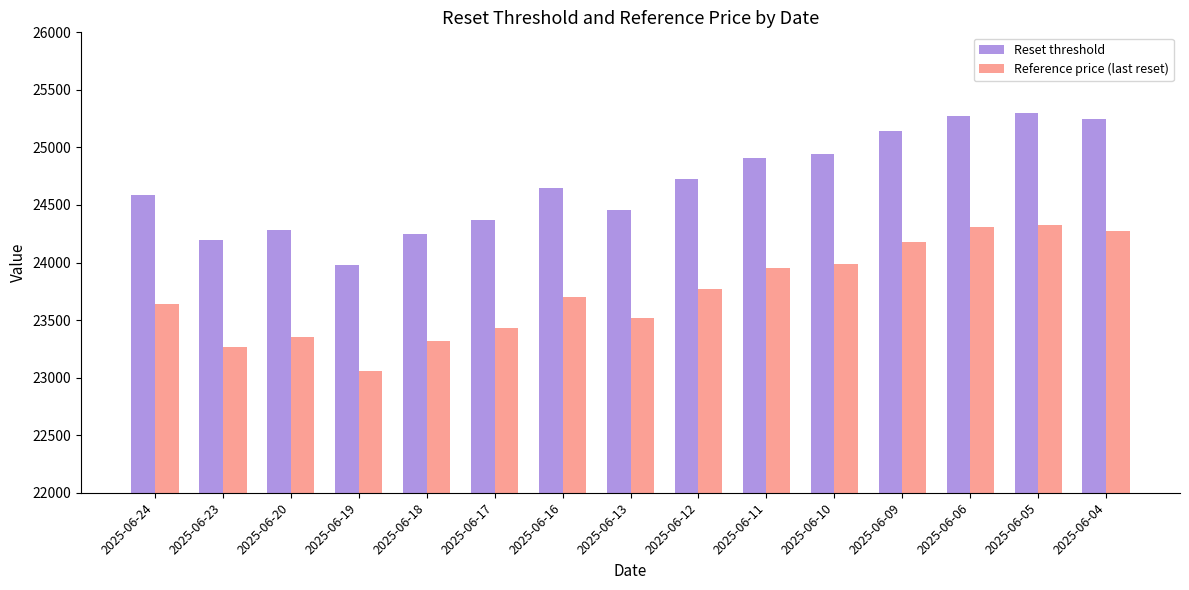

What is the difference between the second highest and minimum values in the Reset threshold series?

1297.0